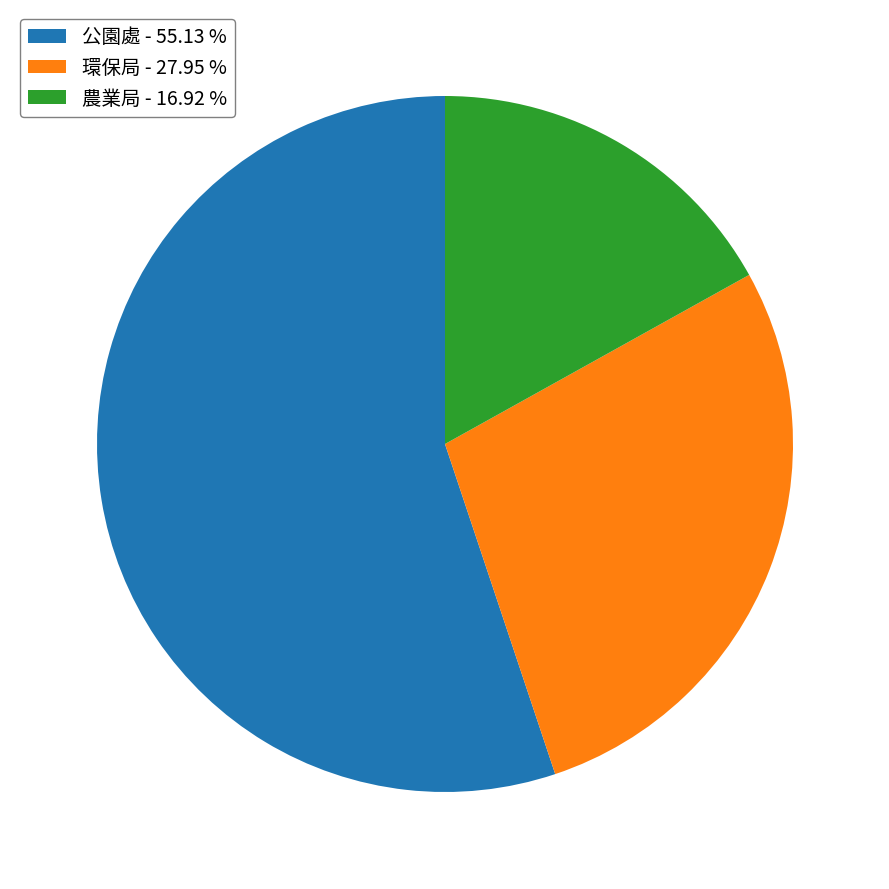

Which has a higher value, 環保局 - 27.95 % or 農業局 - 16.92 %?

環保局 - 27.95 %